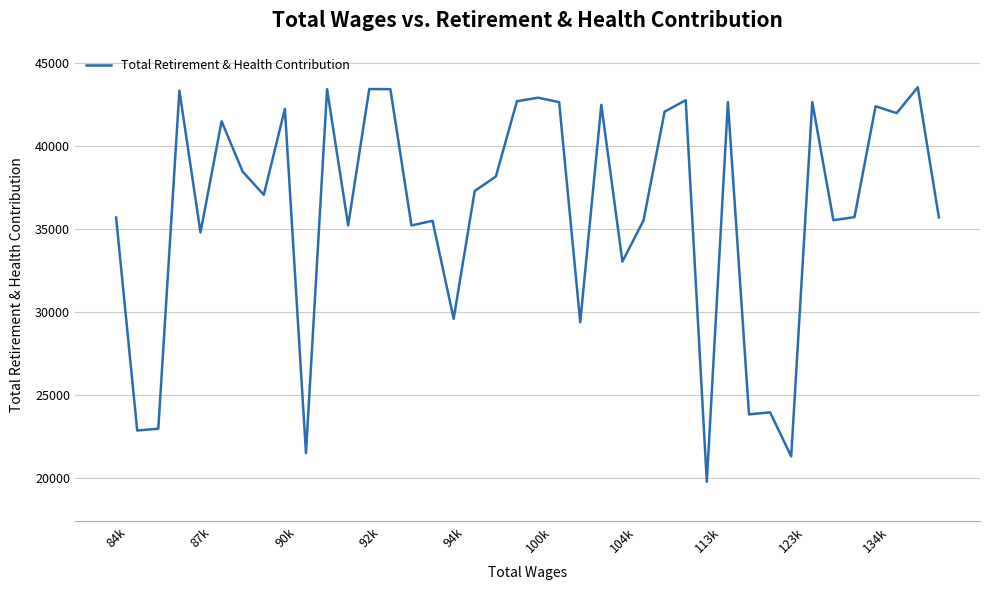

What is the maximum value shown in the chart?

43519